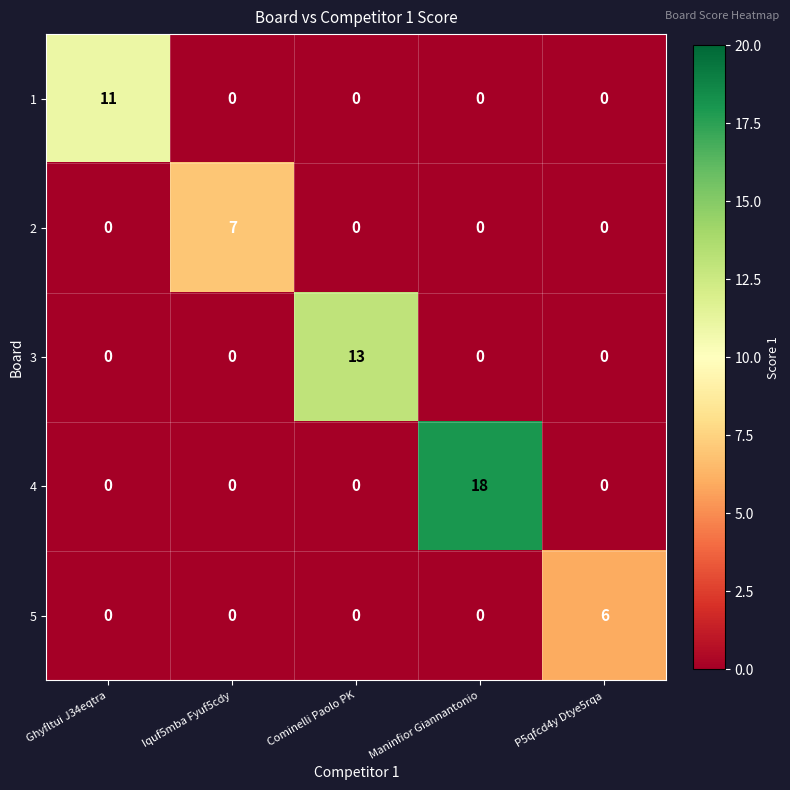

Between Iquf5mba Fyuf5cdy and Maninfior Giannantonio, which series saw the biggest shift?

4